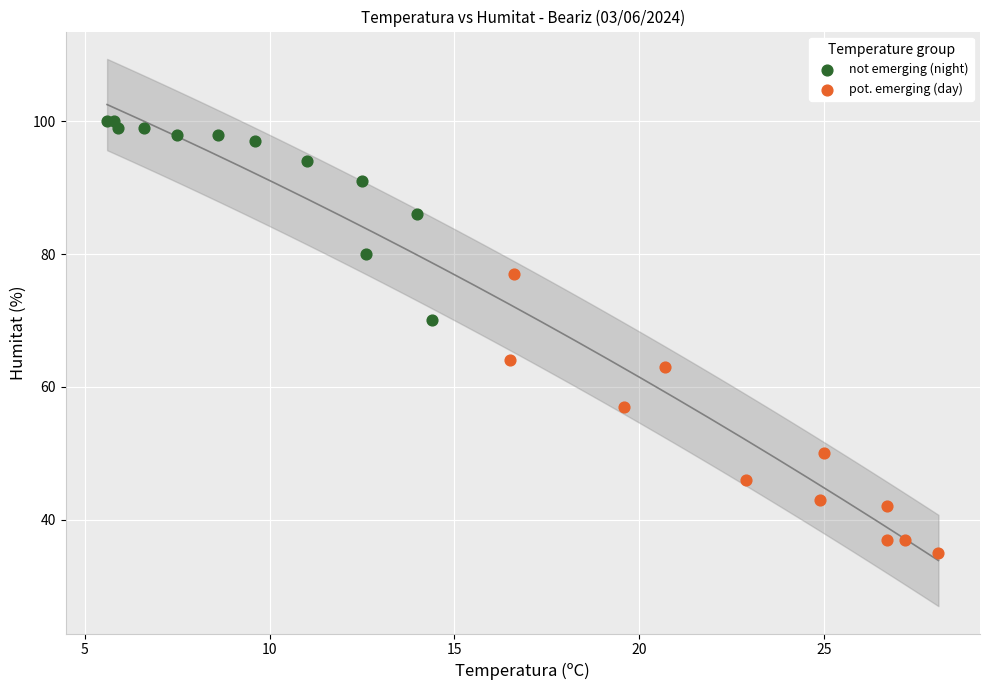

Which series has the largest Y range (max minus min)?

pot. emerging (day)